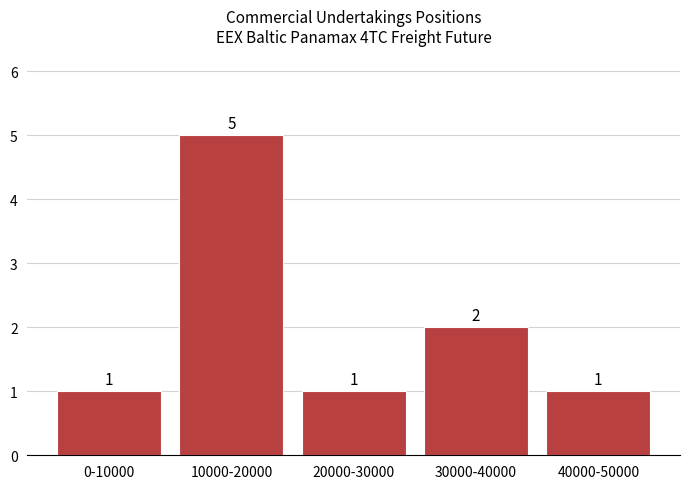

Reading right to left, list all the values displayed in this chart.

1	2	1	5	1